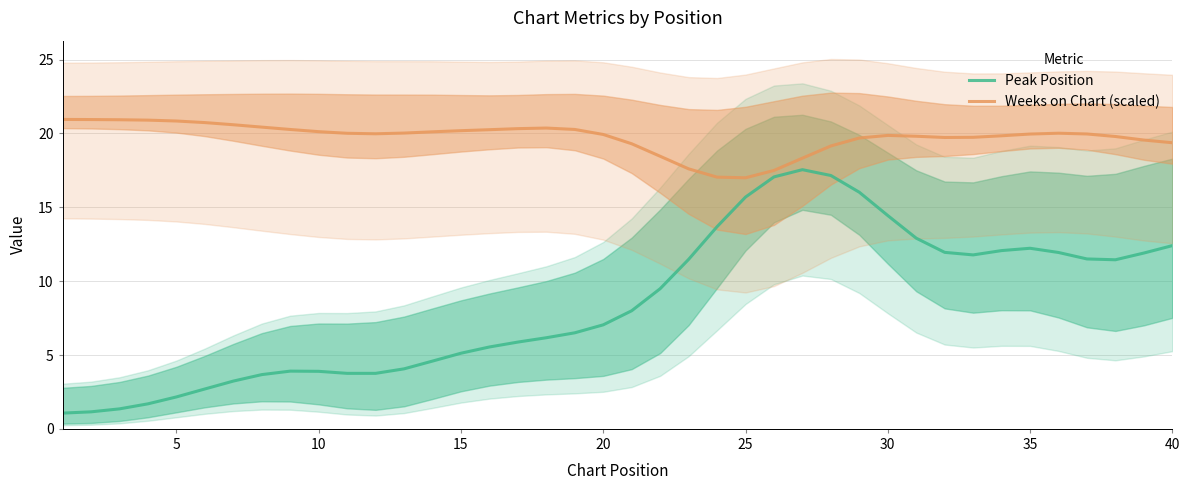

True or false: Weeks on Chart (scaled) and Peak Position intersect in this chart.

False